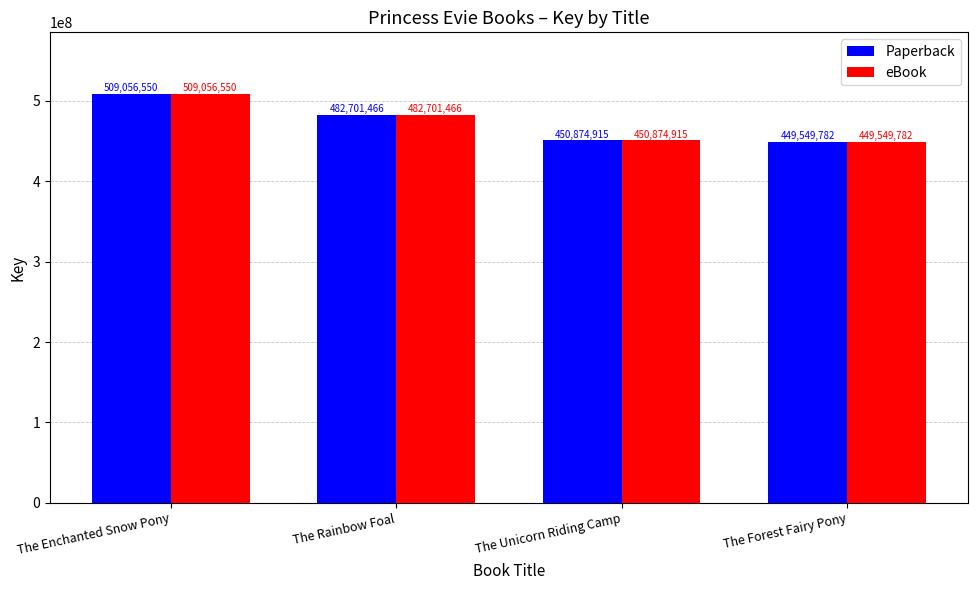

The value of eBook at The Enchanted Snow Pony is 509056550. True or false?

True